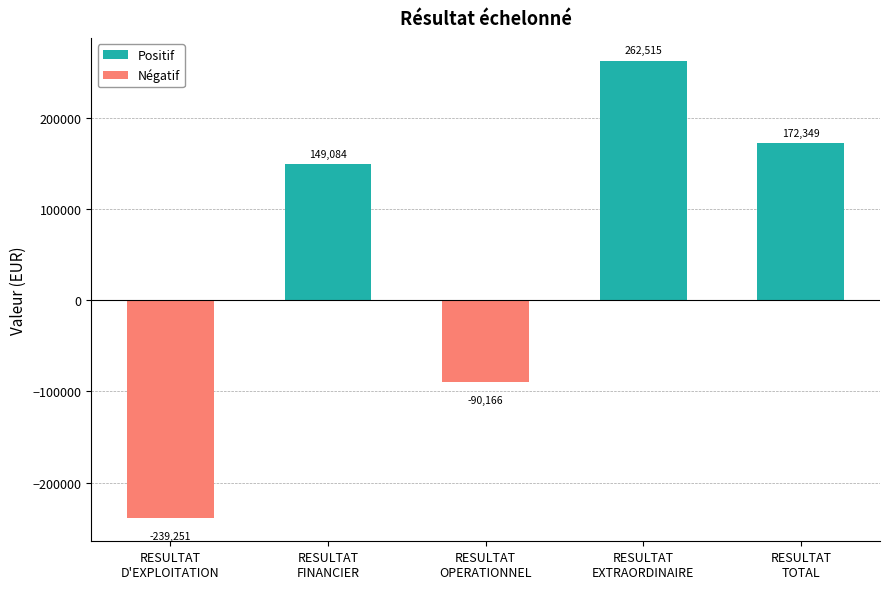

Is it true that the value at RESULTAT
TOTAL is 301123.6?

False